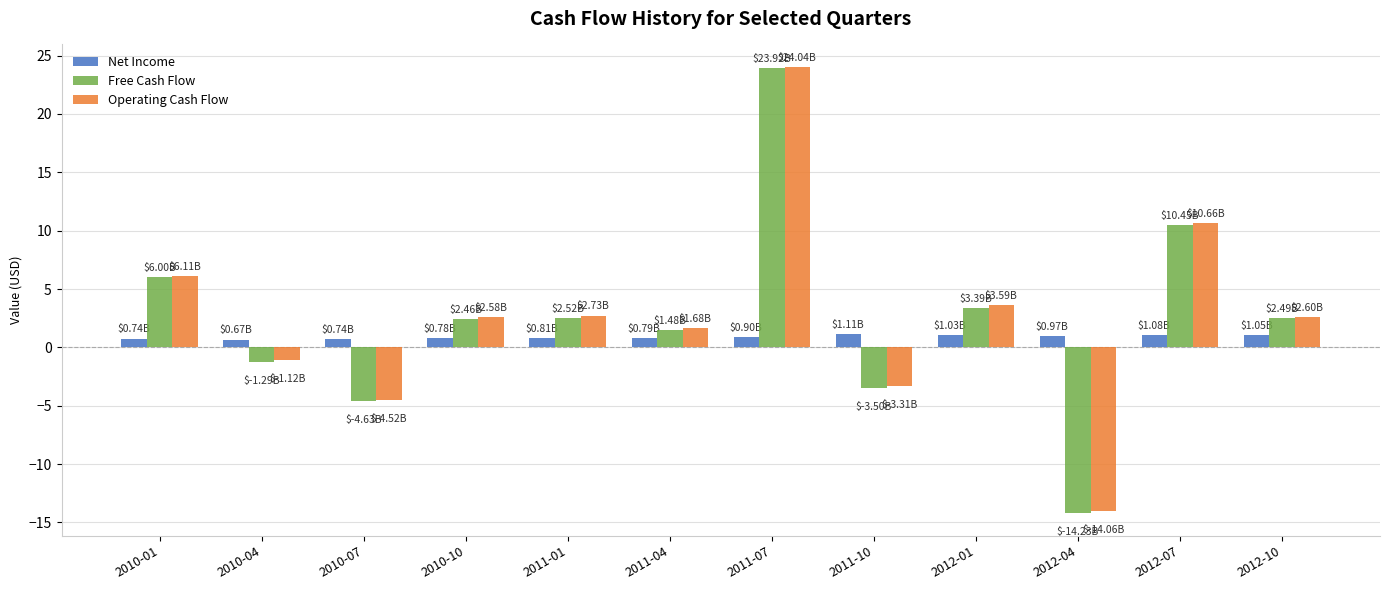

Which series has the largest range (max minus min)?

Free Cash Flow